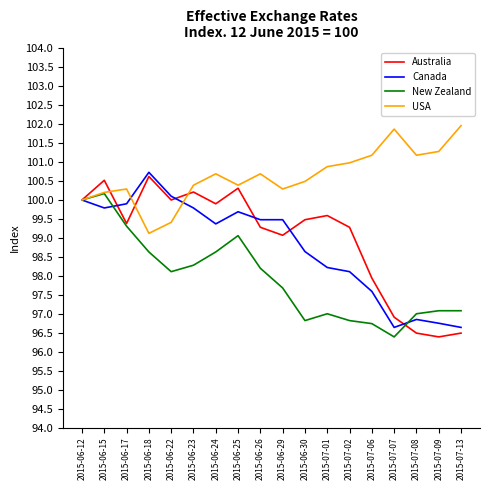

After their last crossing, which series has the higher values: Australia or Canada?

Canada